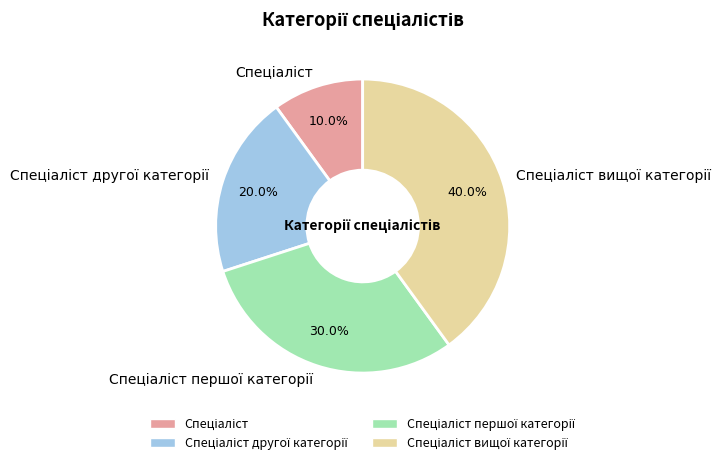

To the nearest percent, what is the difference between the largest and smallest slice percentages?

30%